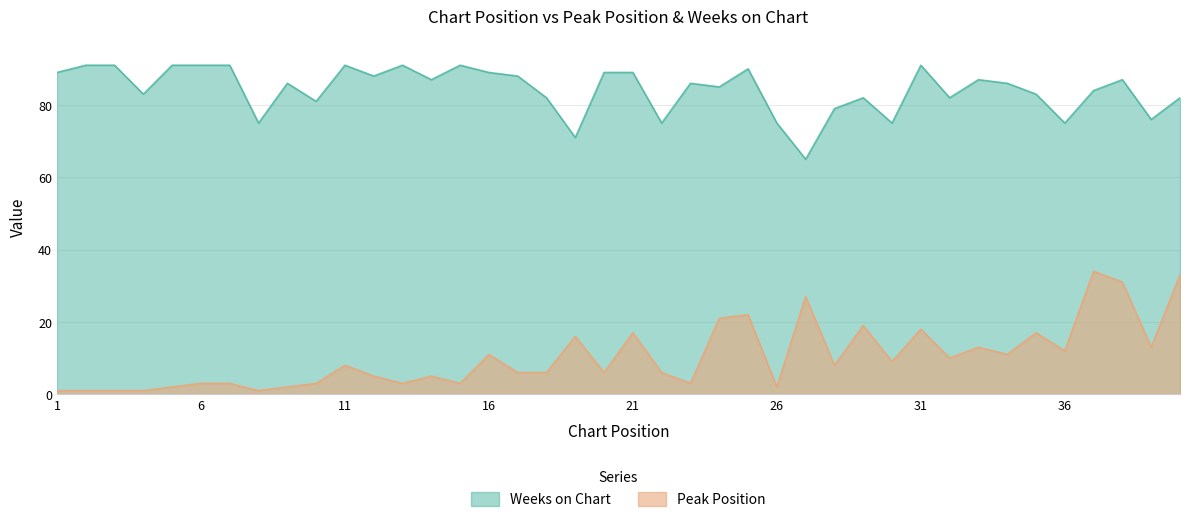

At which category does the chart reach its peak across all series?

2